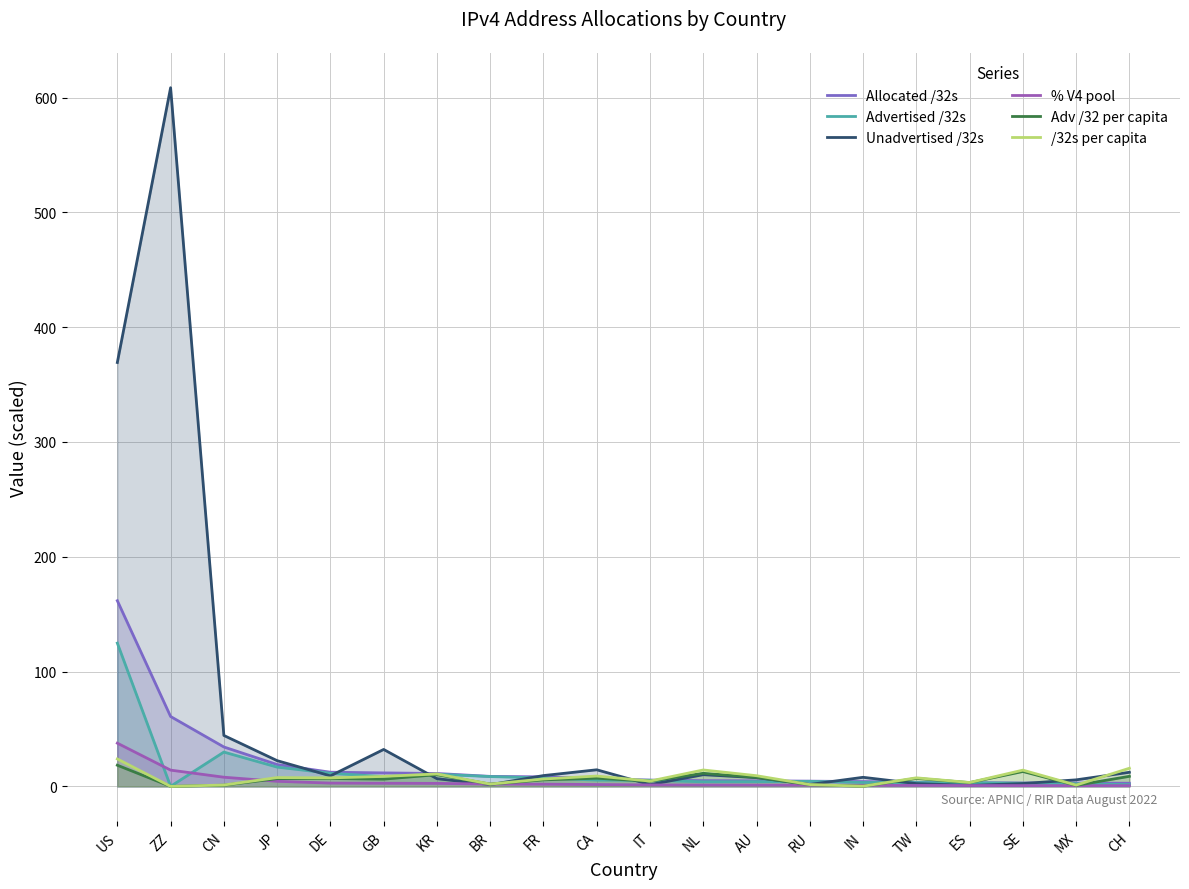

What is the approximate value of Unadvertised /32s at KR?

6.7